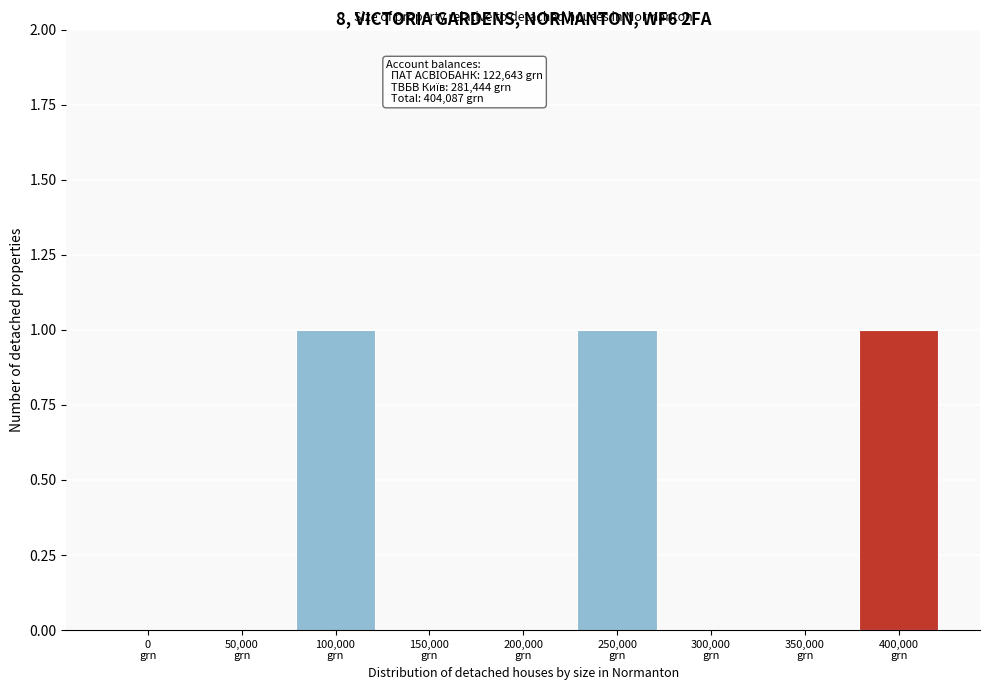

What is the sum of all values?

3